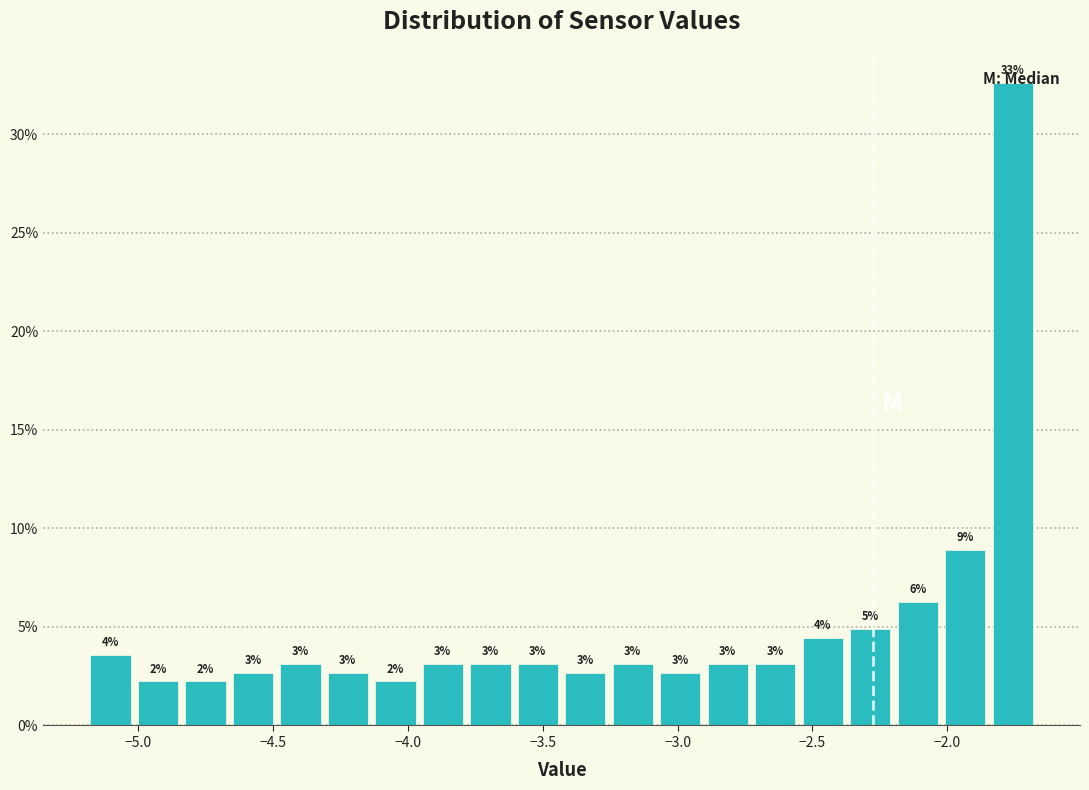

Around what value on the x-axis is the tallest bar? Give the approximate position of its centre, as read against the axis.

-1.75